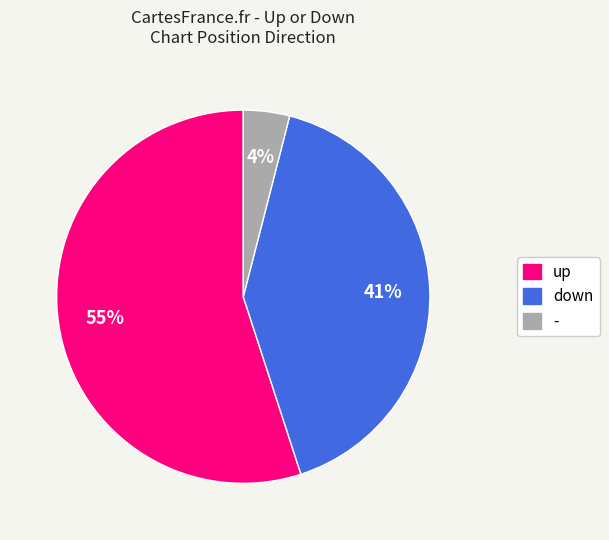

Is it true that - is 4% of the pie?

True